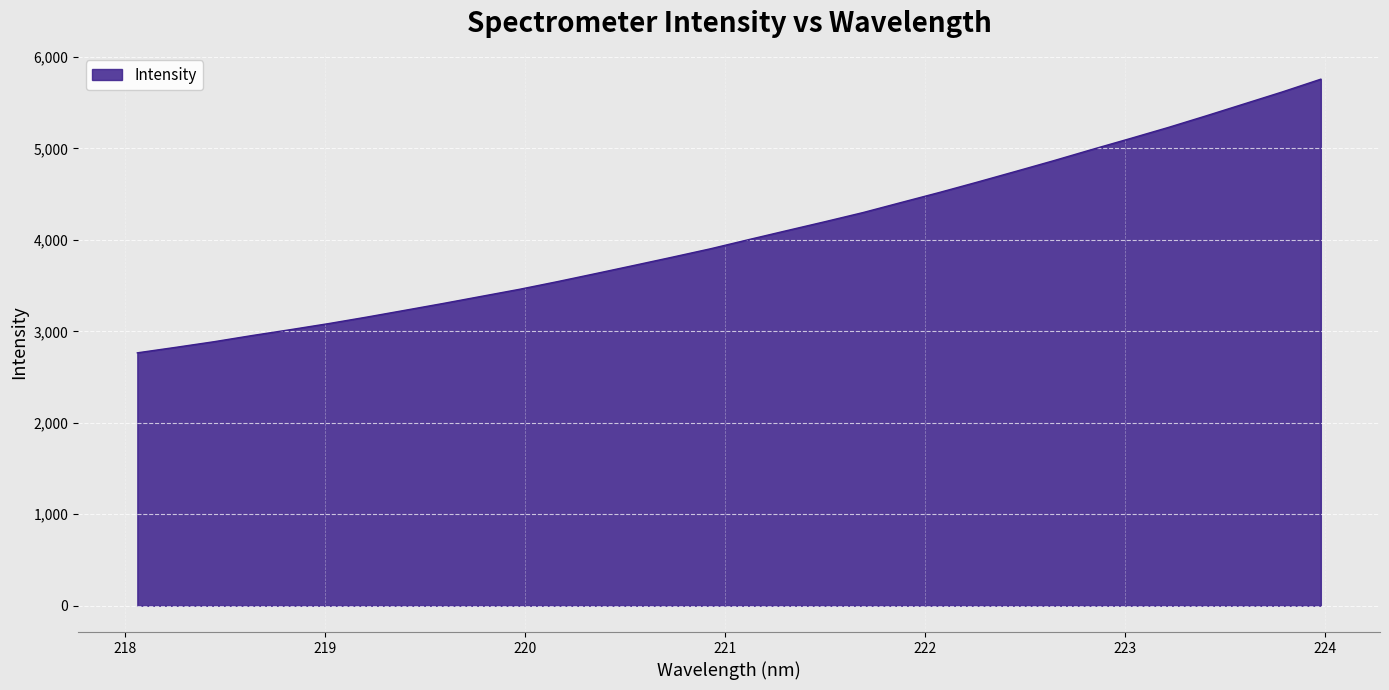

What is the minimum value shown in the chart?

2765.1